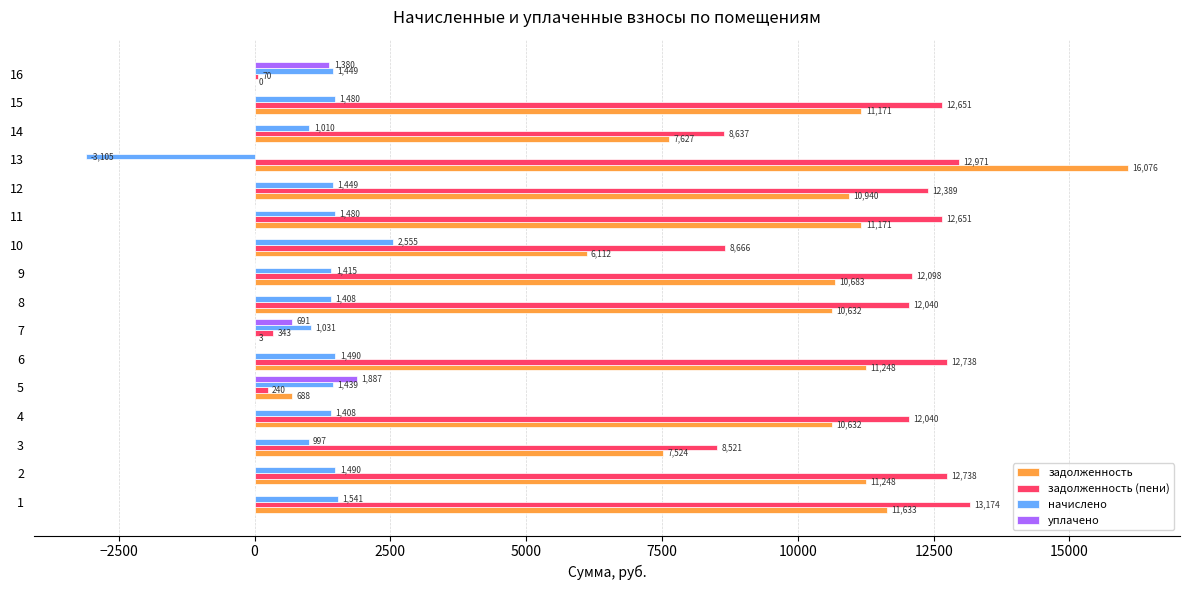

Is the value of начислено at 11 greater than the value of уплачено at 9?

Yes